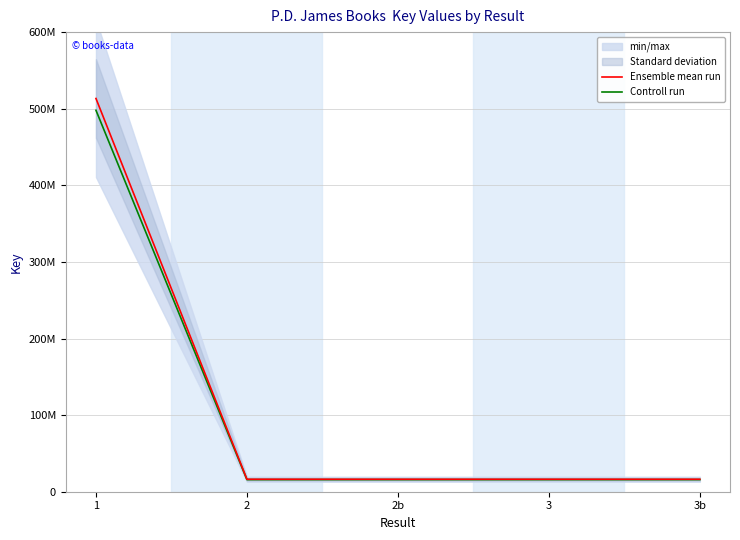

Reading right to left, extract all data points from this chart.

Ensemble mean run: 16277798.0	16277798.0	16277788.0	16277788.0	513340438.0
Controll run: 15789464.1	15789464.1	15789454.4	15789454.4	497940224.9